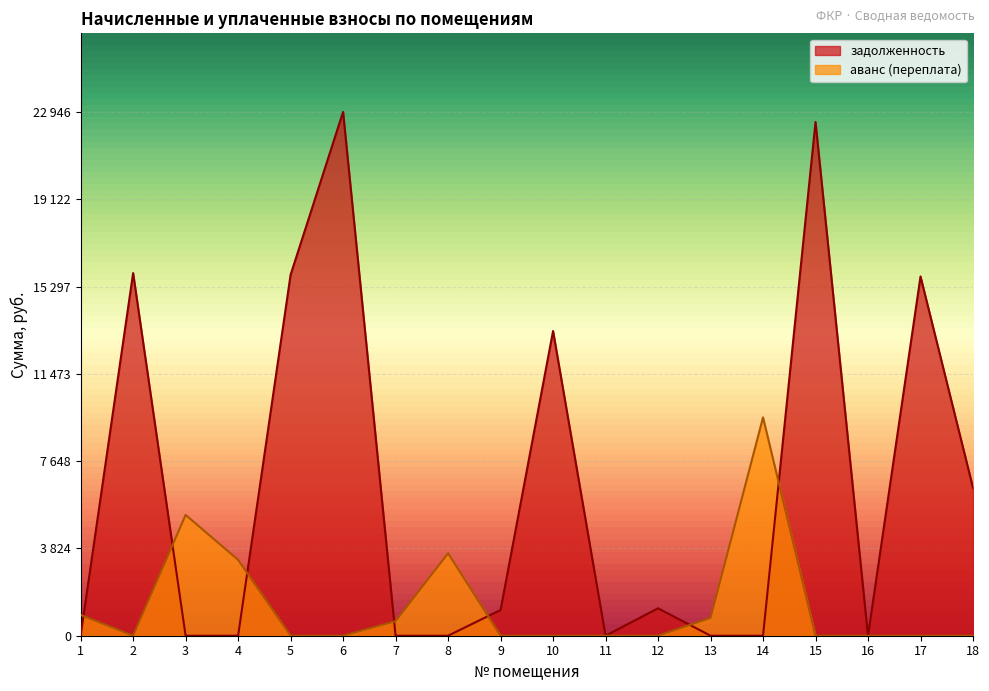

Where is the first local maximum for аванс (переплата)?

3